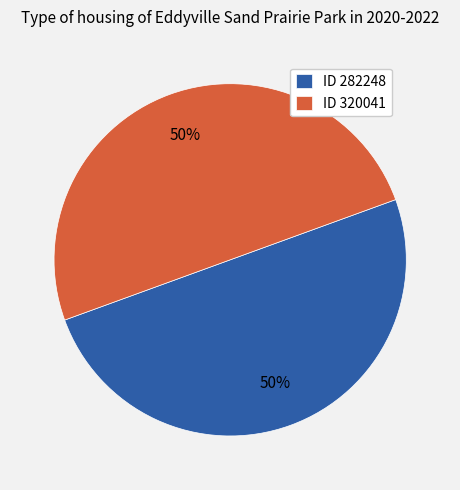

Is the sum of ID 282248 and ID 320041 greater than half?

Yes